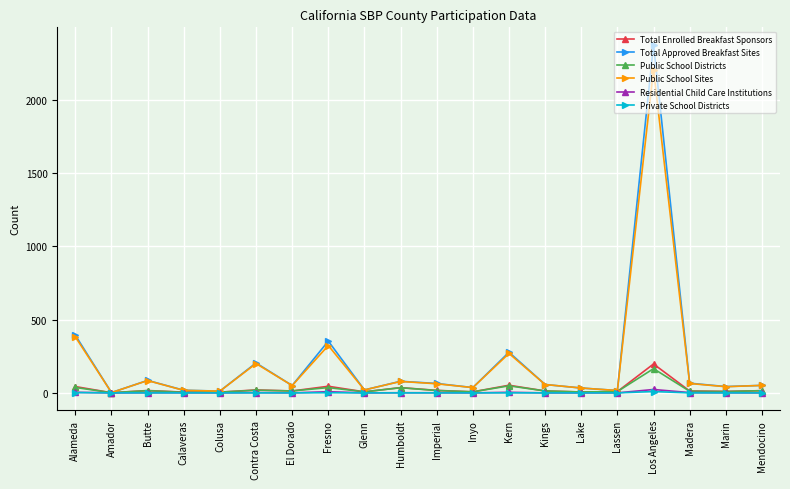

Is it true that Private School Districts equals 0 at Kings?

True